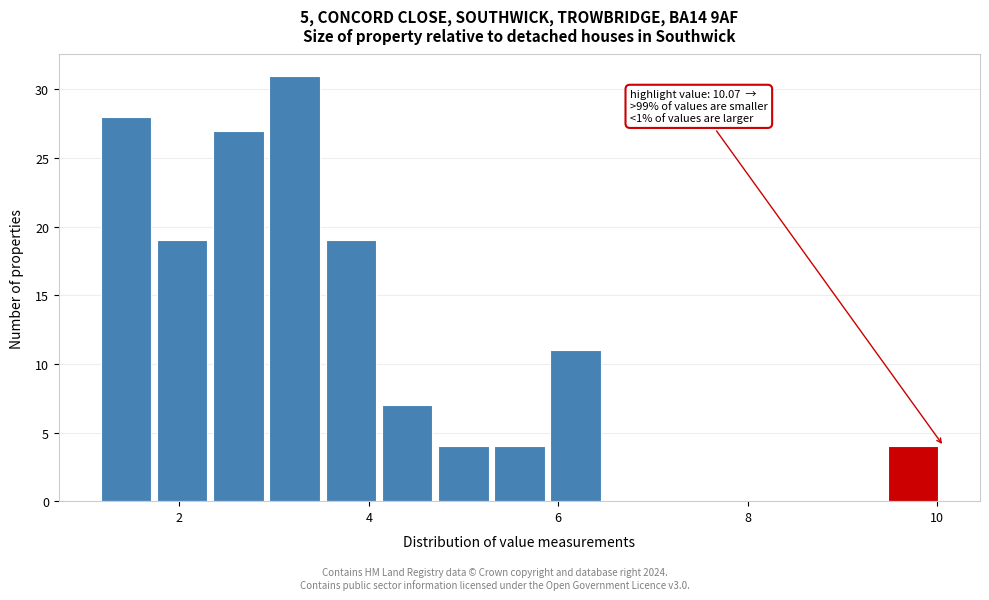

Around what value on the x-axis is the tallest bar? Give the approximate position of its centre, as read against the axis.

3.2